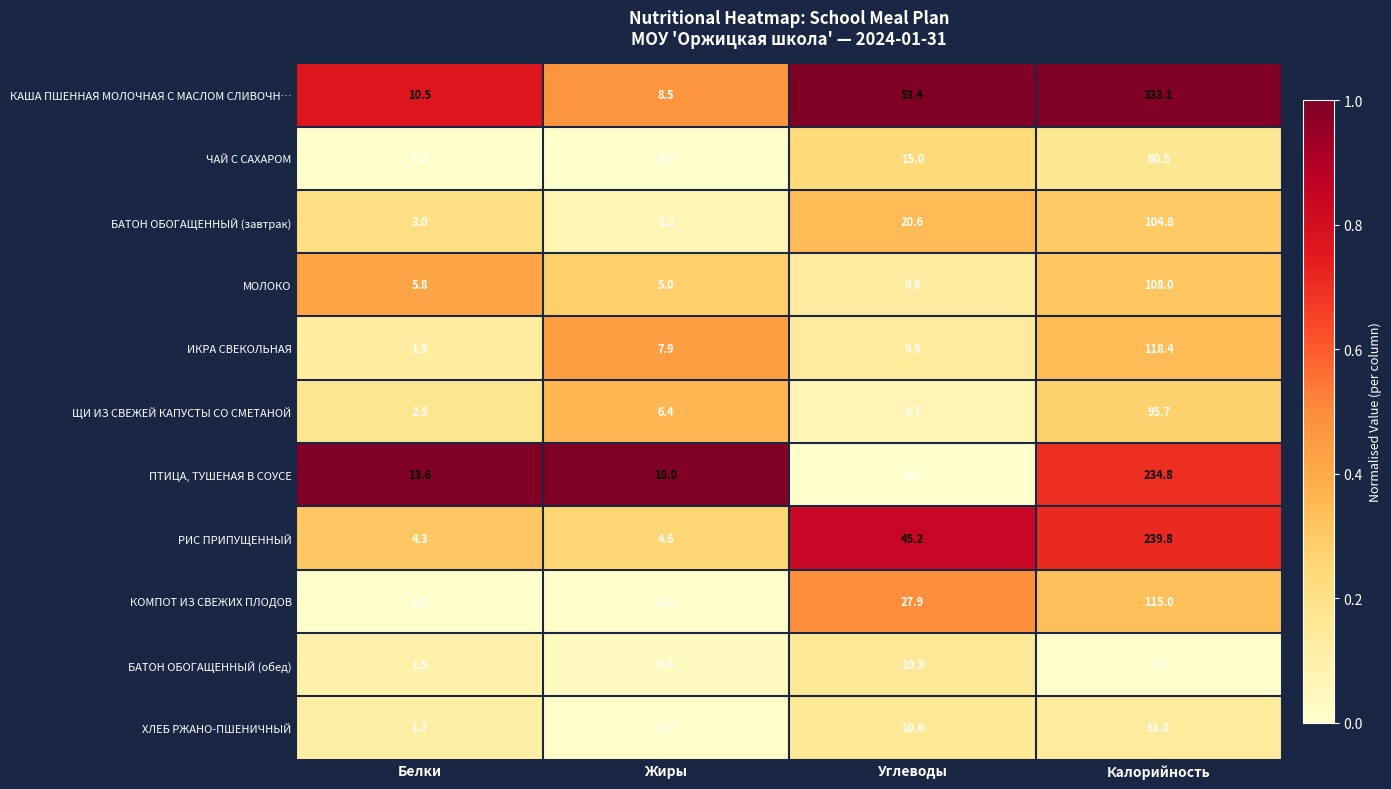

Rank the series at Углеводы from highest to lowest value.

КАША ПШЕННАЯ МОЛОЧНАЯ С МАСЛОМ СЛИВОЧН…, РИС ПРИПУЩЕННЫЙ, КОМПОТ ИЗ СВЕЖИХ ПЛОДОВ, БАТОН ОБОГАЩЕННЫЙ (завтрак), ЧАЙ С САХАРОМ, ХЛЕБ РЖАНО-ПШЕНИЧНЫЙ, БАТОН ОБОГАЩЕННЫЙ (обед), ИКРА СВЕКОЛЬНАЯ, МОЛОКО, ЩИ ИЗ СВЕЖЕЙ КАПУСТЫ СО СМЕТАНОЙ, ПТИЦА, ТУШЕНАЯ В СОУСЕ